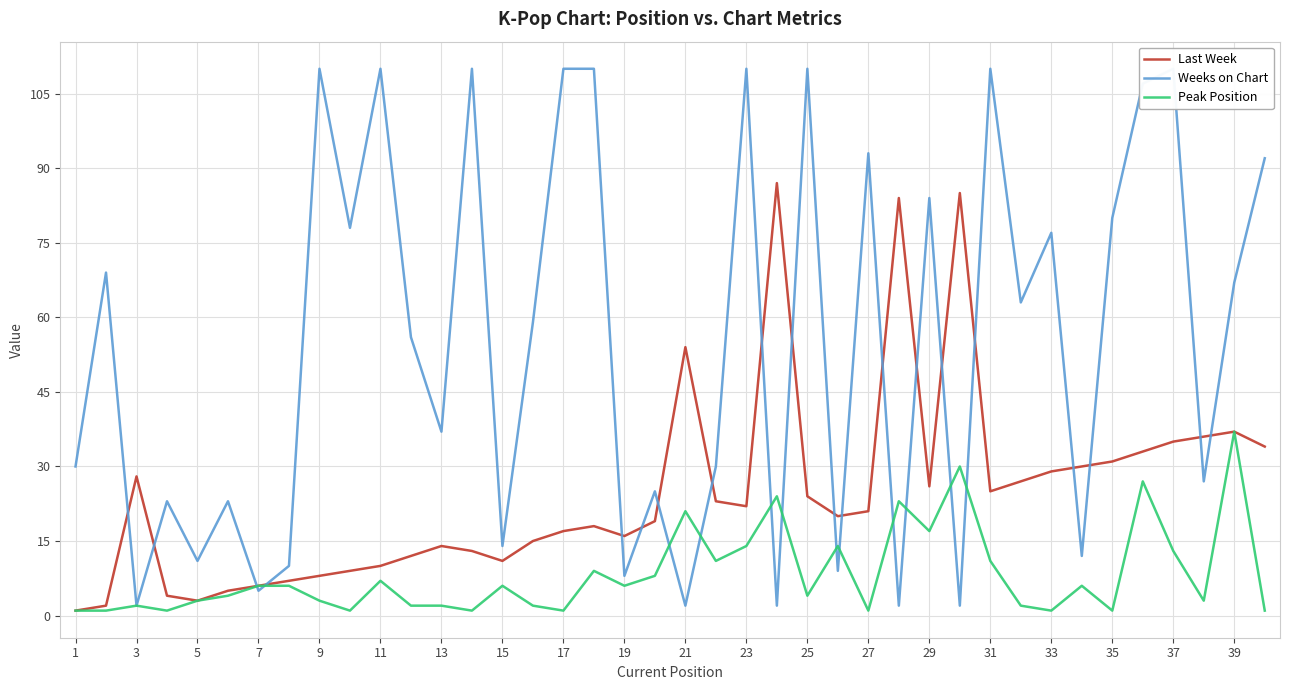

At which label does Peak Position reach its peak?

39